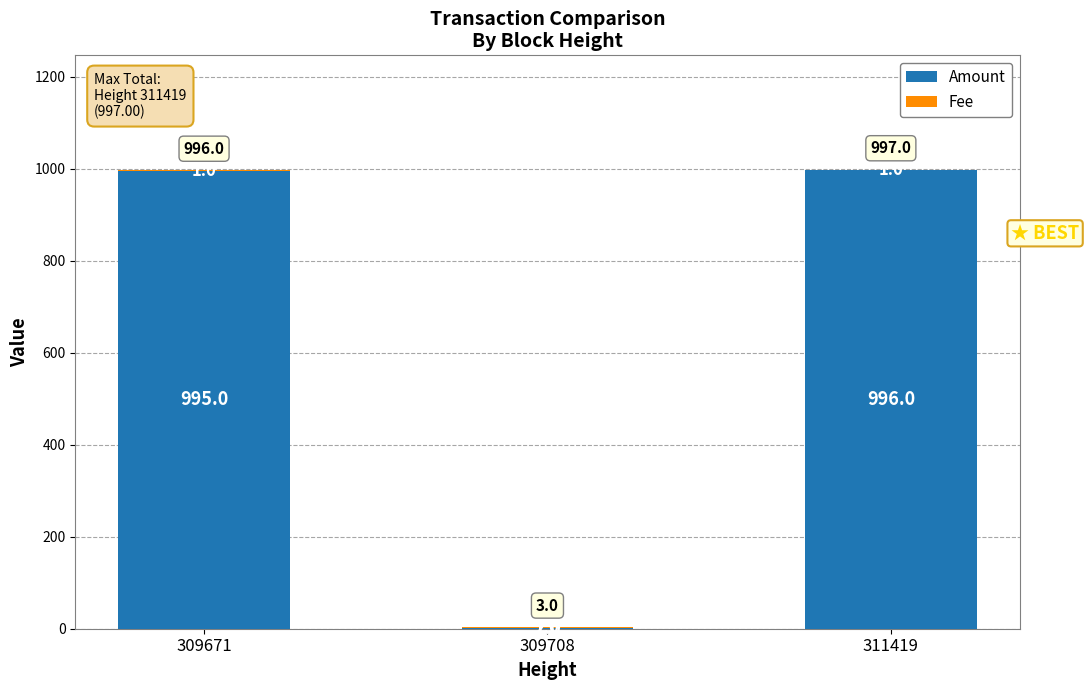

At which category is the sum across all series the highest?

311419